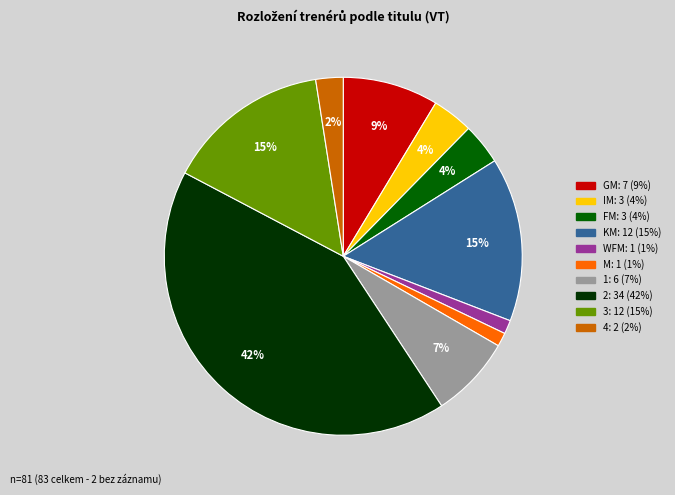

True or false: WFM accounts for 11% of the total.

False